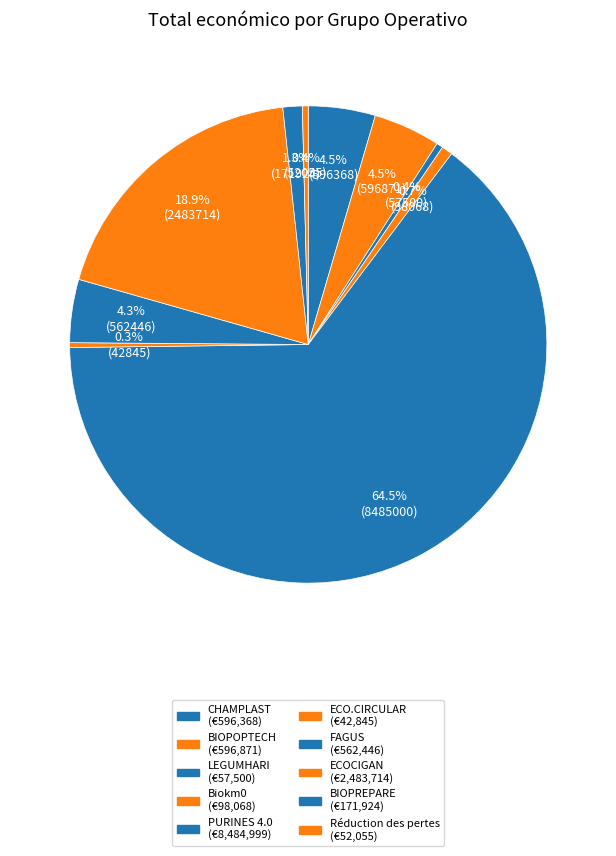

How many slices are in this pie chart?

10